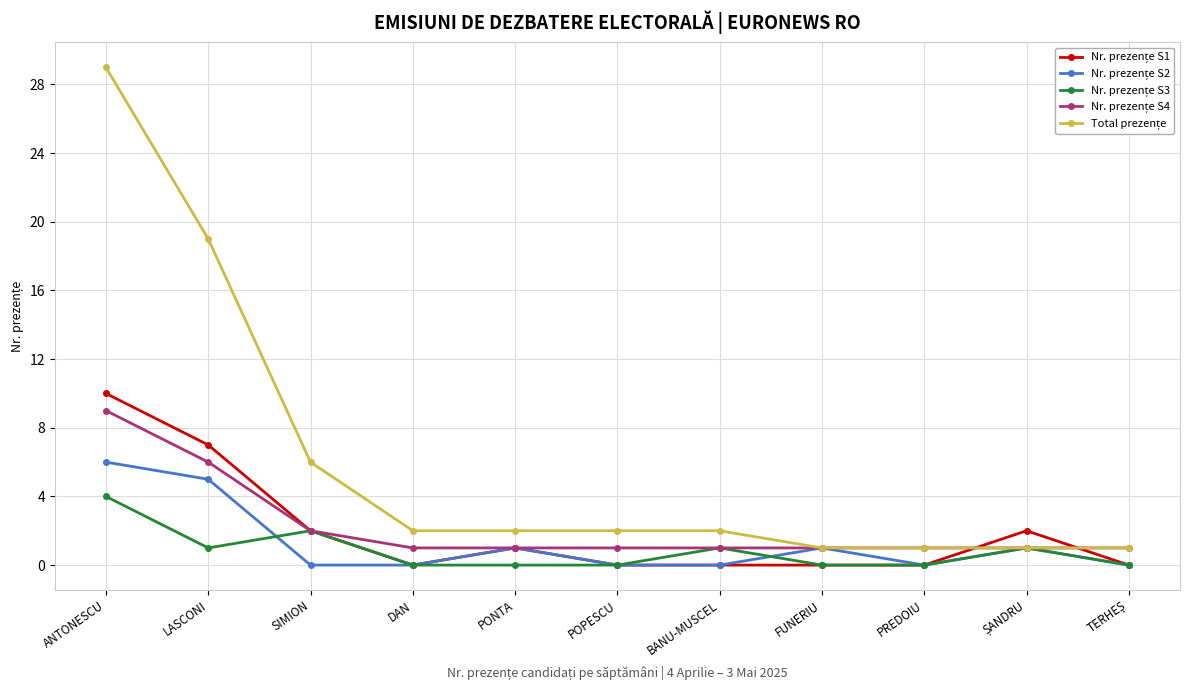

What position from the right is POPESCU?

6